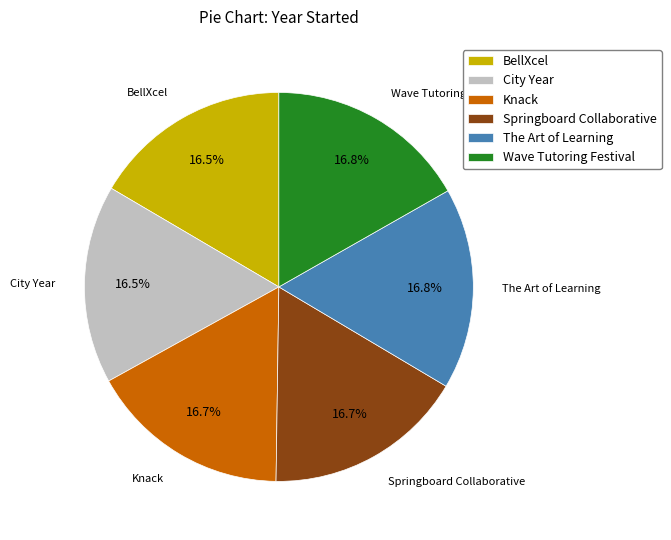

Is the sum of BellXcel and Wave Tutoring Festival greater than half?

No